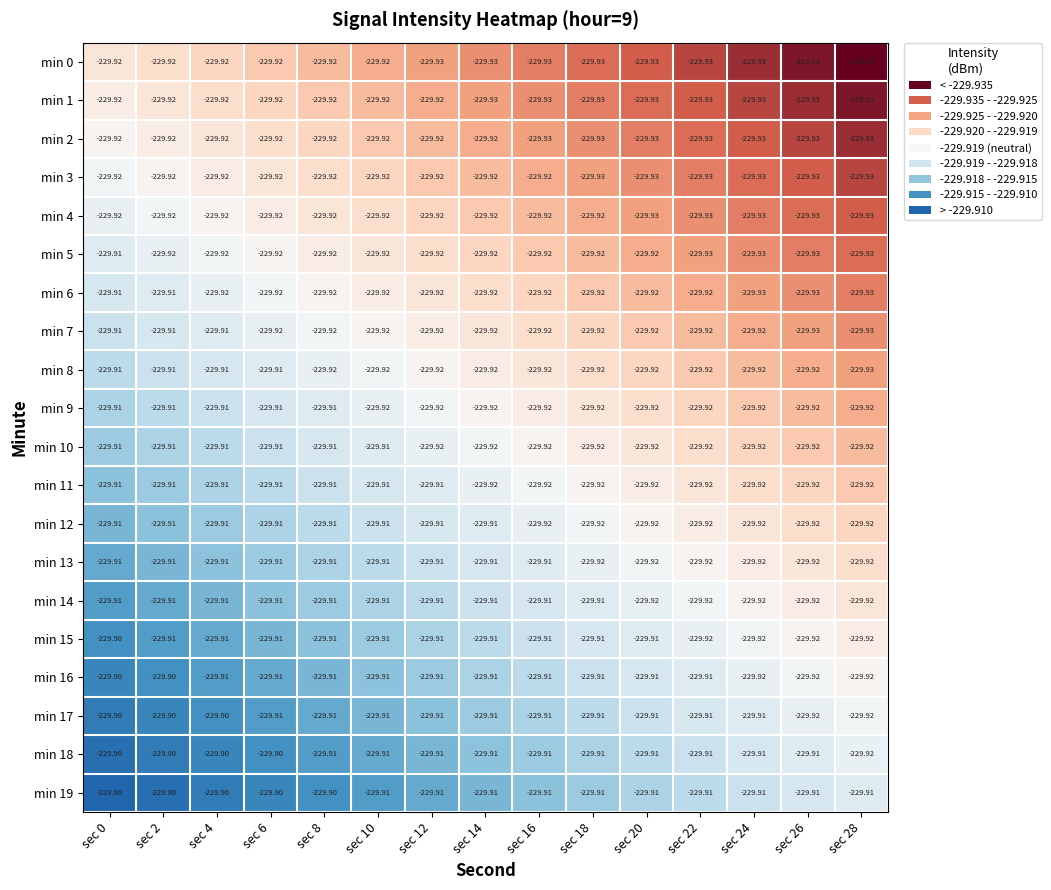

At sec 14, list the series in order from largest to smallest.

min 19, min 18, min 17, min 16, min 15, min 14, min 13, min 12, min 11, min 10, min 9, min 8, min 7, min 6, min 5, min 4, min 3, min 2, min 1, min 0